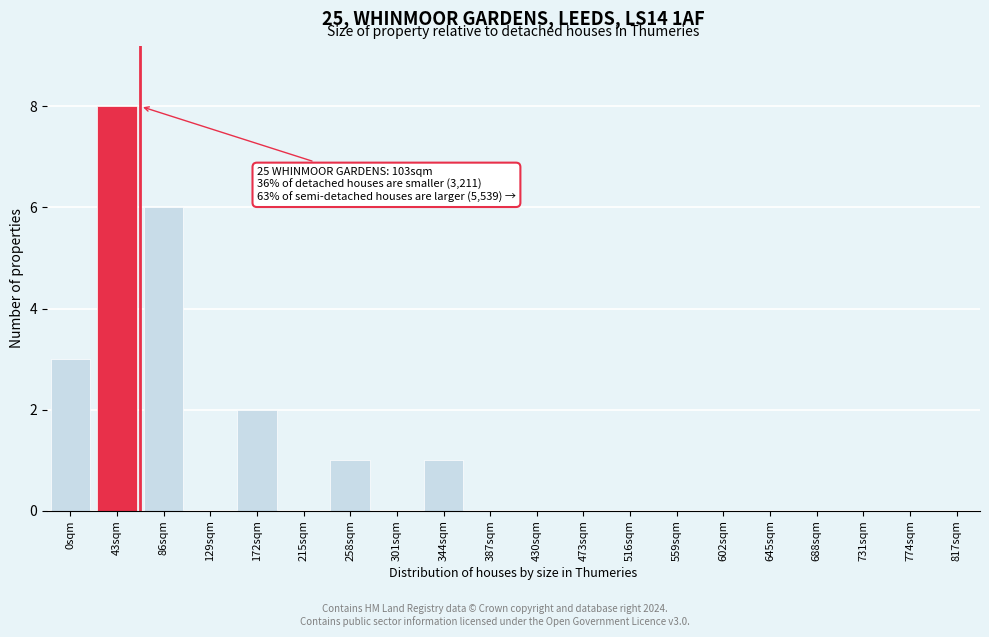

Reading left to right, what are all the values shown in this chart?

0sqm=3	43sqm=8	86sqm=6	129sqm=0	172sqm=2	215sqm=0	258sqm=1	301sqm=0	344sqm=1	387sqm=0	430sqm=0	473sqm=0	516sqm=0	559sqm=0	602sqm=0	645sqm=0	688sqm=0	731sqm=0	774sqm=0	817sqm=0